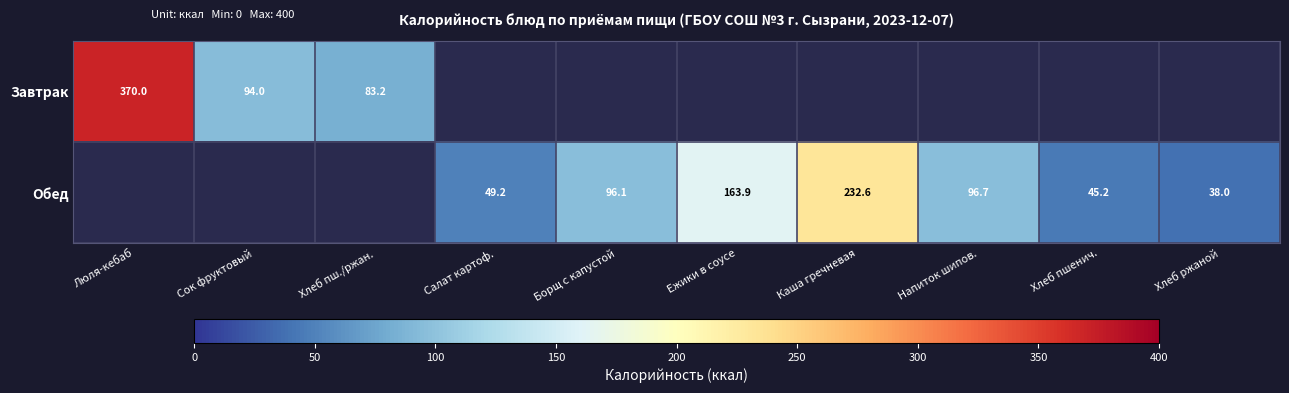

Rank the series by their average value, from lowest to highest.

Завтрак, Обед